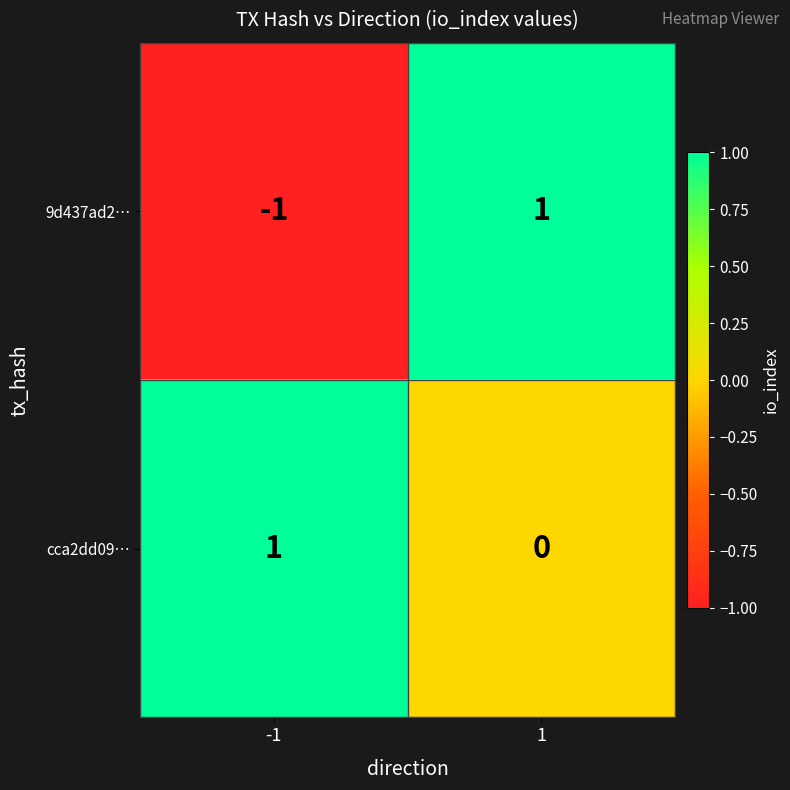

Reading left to right, what are all the values shown in this chart?

9d437ad2…: -1	1
cca2dd09…: 1	0